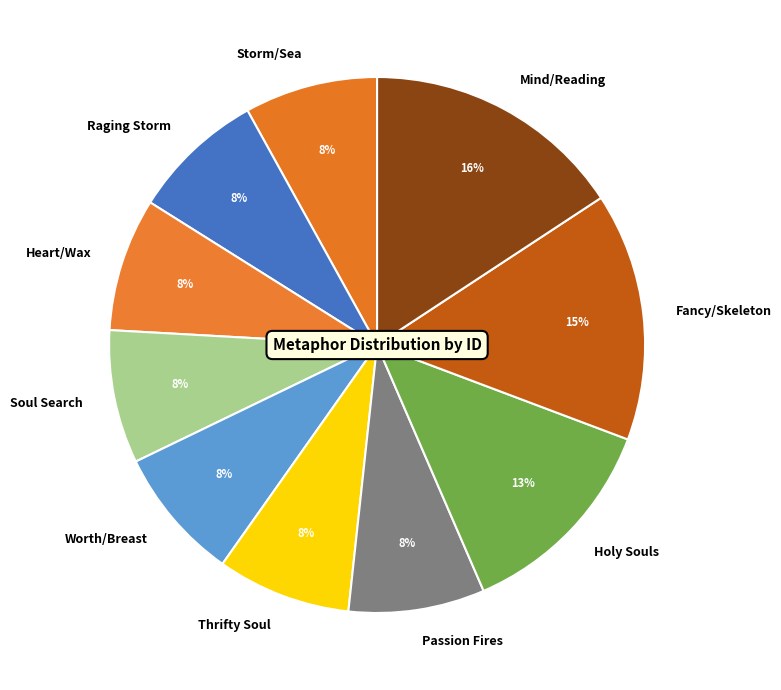

Do Mind/Reading and Heart/Wax together represent more than half of the pie?

No